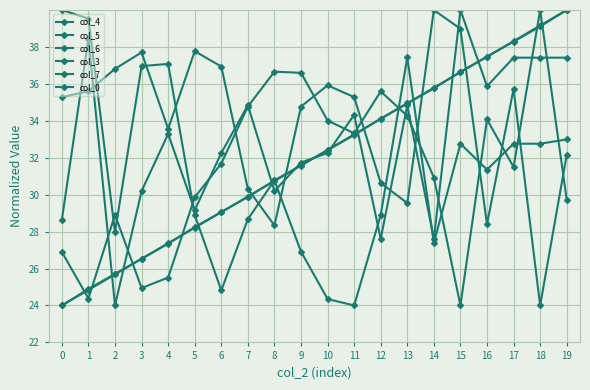

How many values in the col_4 series exceed 31?

10